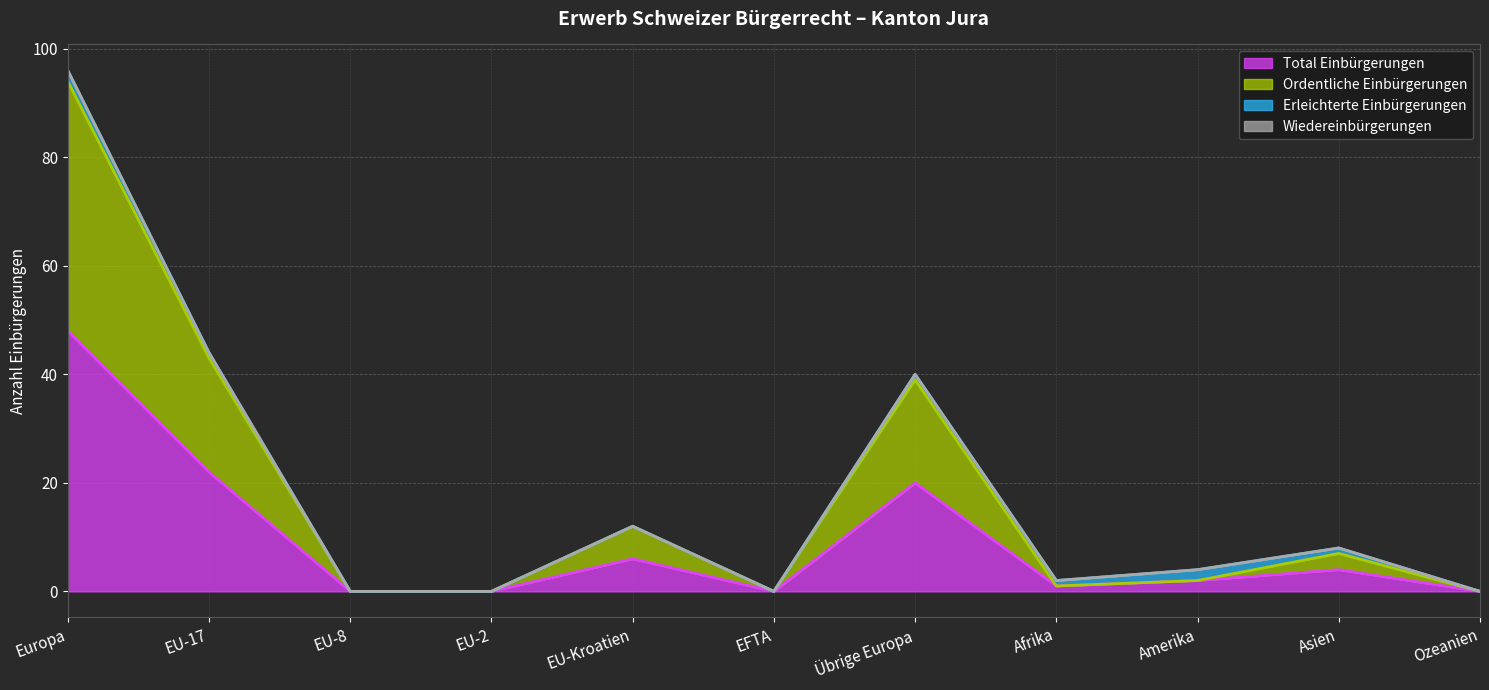

List the labels in order of Total Einbürgerungen value, smallest first.

EU-8, EU-2, EFTA, Ozeanien, Afrika, Amerika, Asien, EU-Kroatien, Übrige Europa, EU-17, Europa